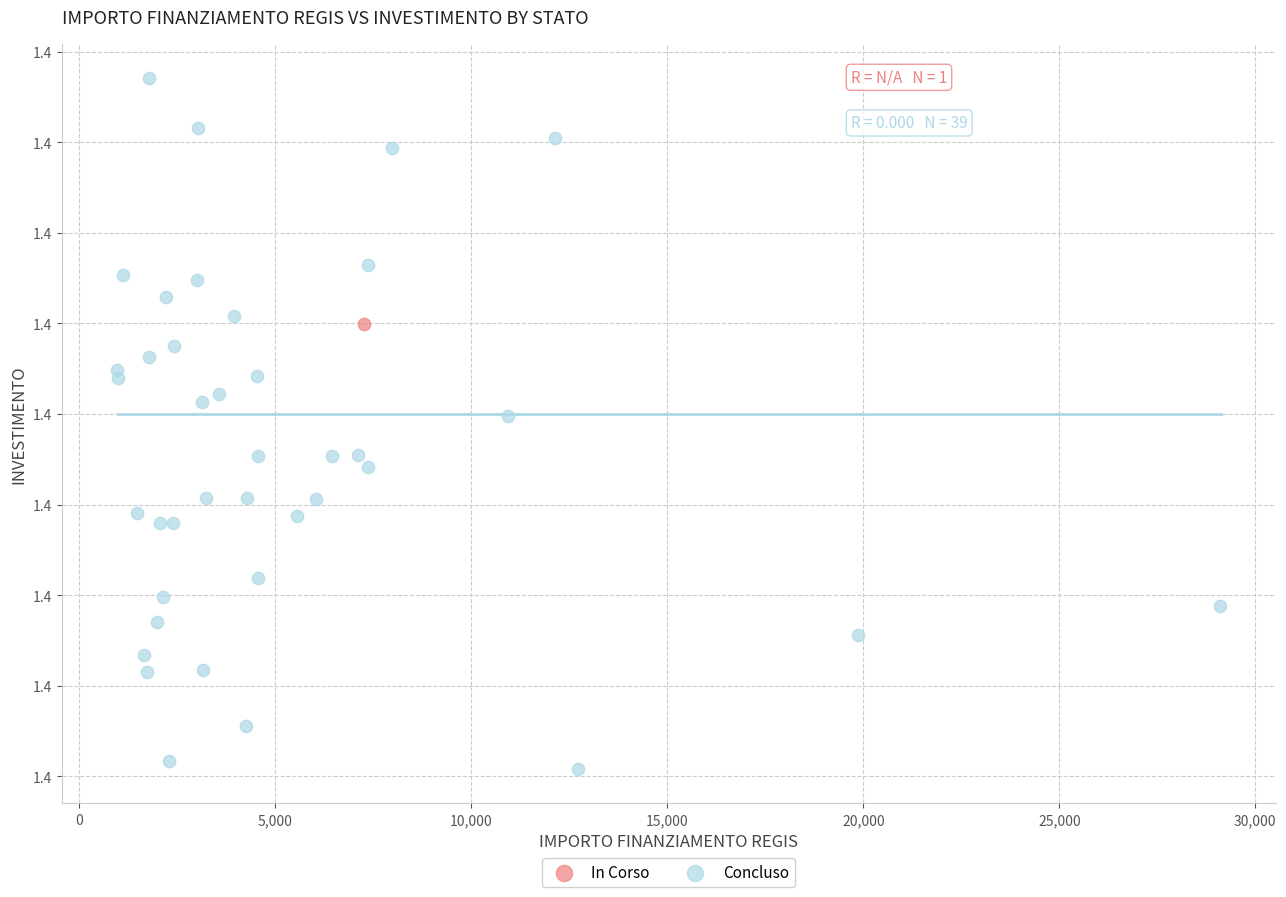

What are all the series names shown in the legend?

In Corso, Concluso